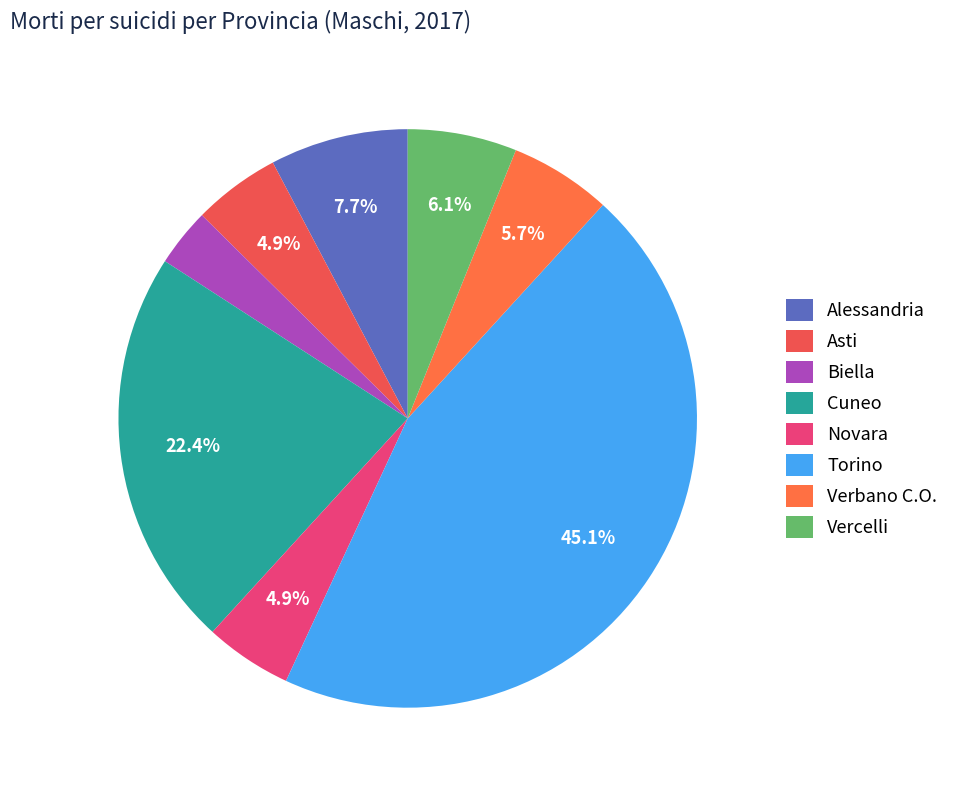

Combined, do Torino and Vercelli account for over 50%?

Yes